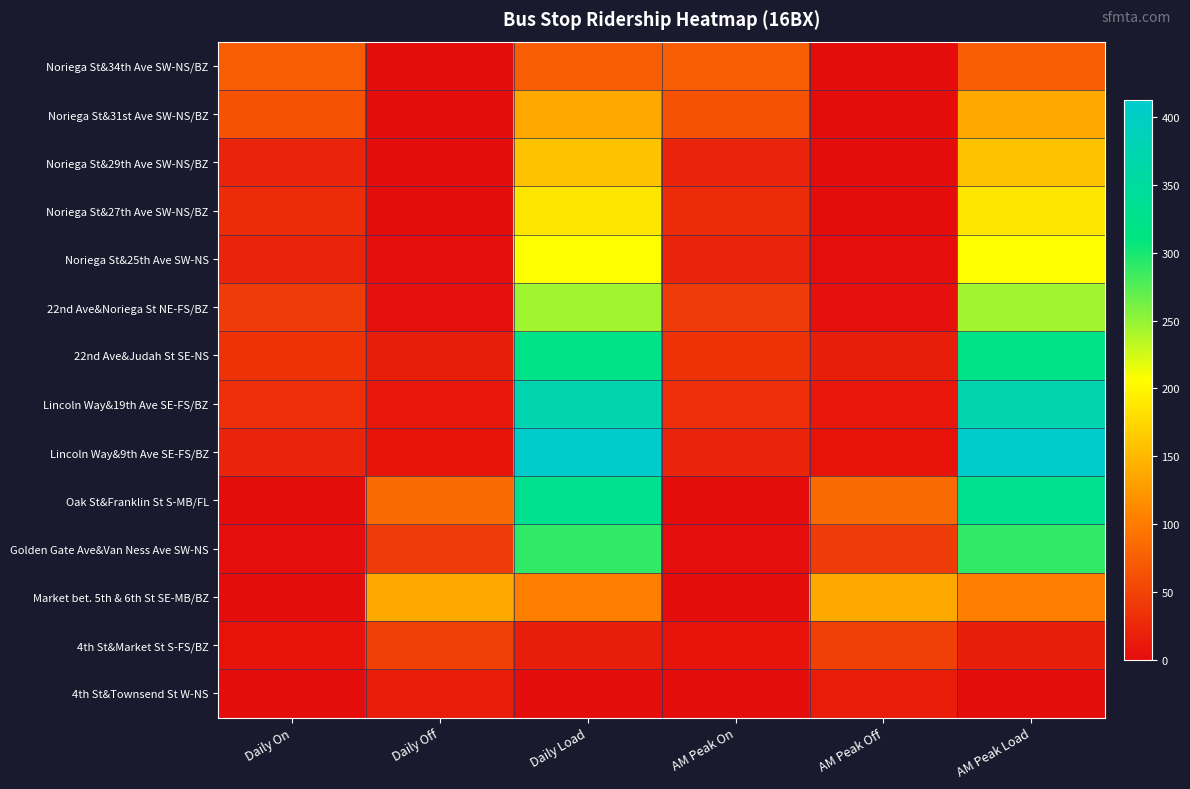

Rank the series by their maximum value, from highest to lowest.

Lincoln Way&9th Ave SE-FS/BZ, Lincoln Way&19th Ave SE-FS/BZ, Oak St&Franklin St S-MB/FL, 22nd Ave&Judah St SE-NS, Golden Gate Ave&Van Ness Ave SW-NS, 22nd Ave&Noriega St NE-FS/BZ, Noriega St&25th Ave SW-NS, Noriega St&27th Ave SW-NS/BZ, Noriega St&29th Ave SW-NS/BZ, Noriega St&31st Ave SW-NS/BZ, Market bet. 5th & 6th St SE-MB/BZ, Noriega St&34th Ave SW-NS/BZ, 4th St&Market St S-FS/BZ, 4th St&Townsend St W-NS